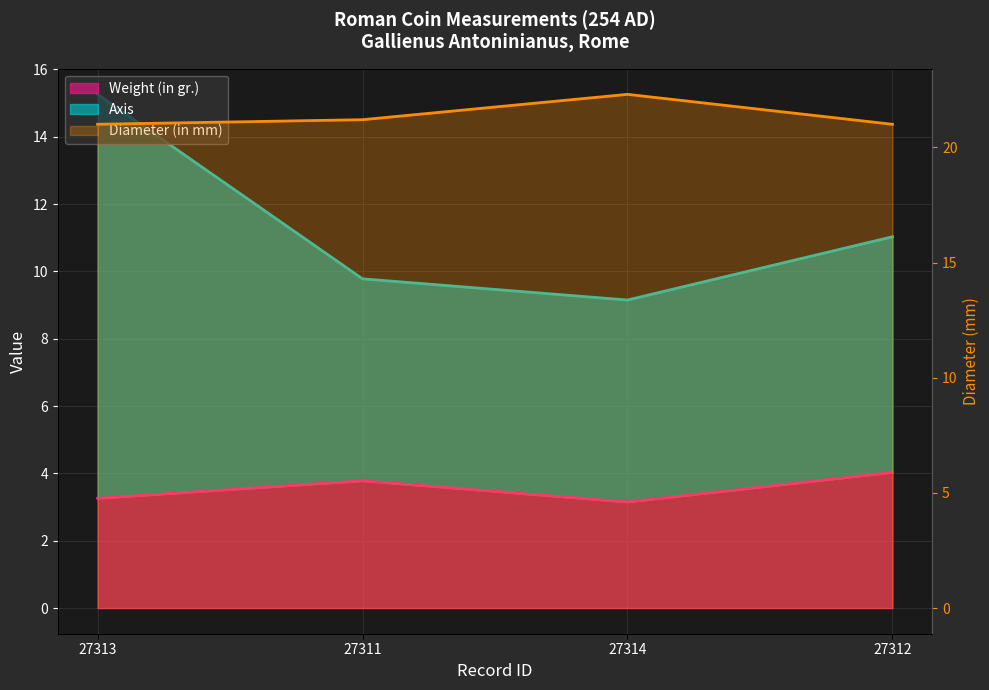

What is the difference between the maximum and second lowest values?

1.3